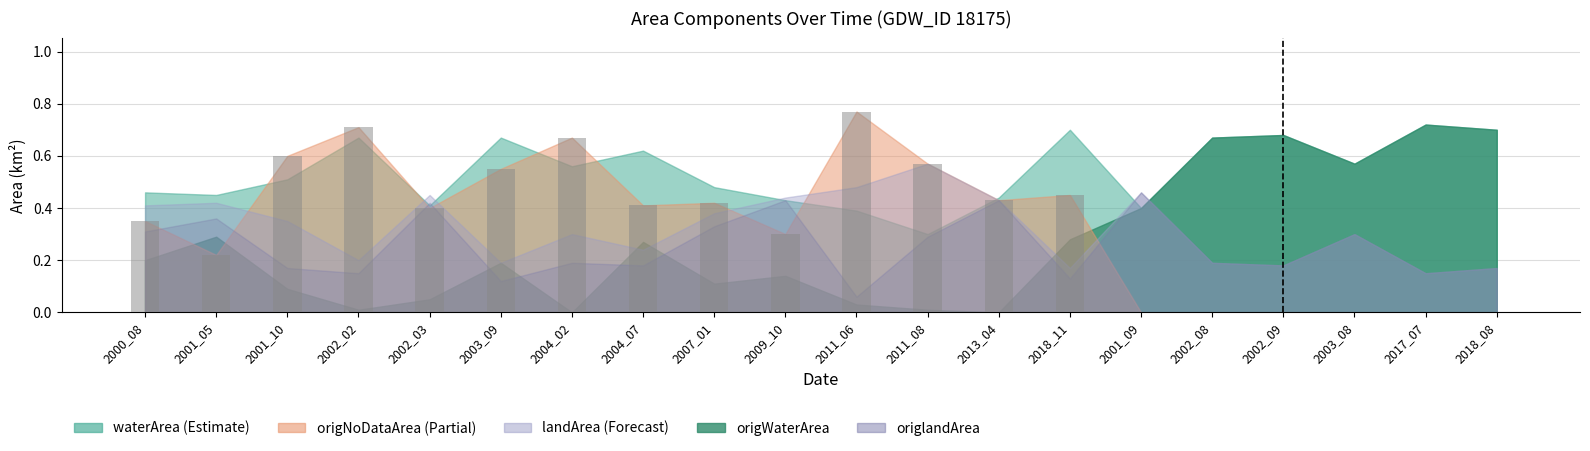

How many distinct data groups are displayed?

1